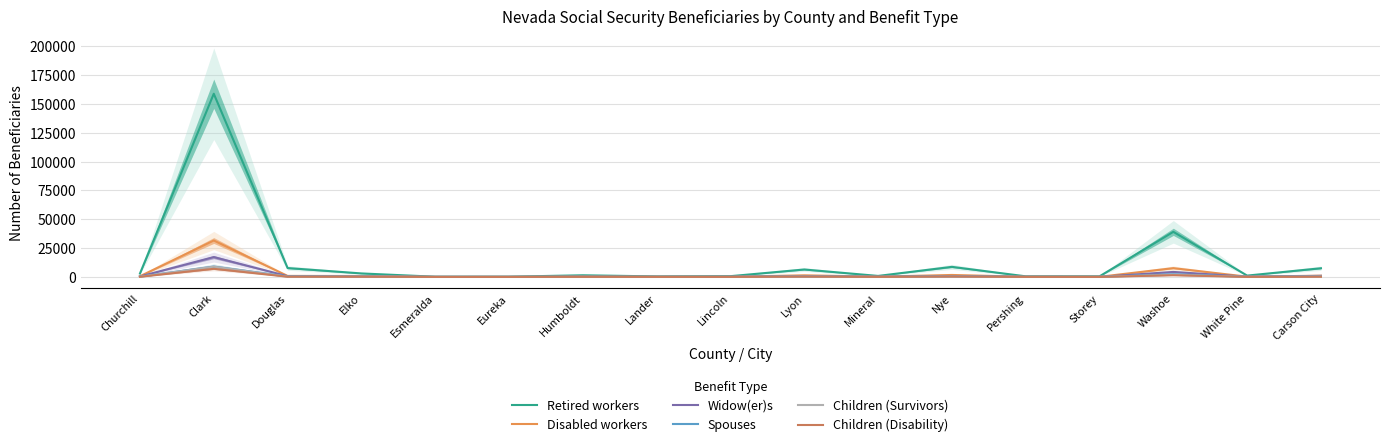

Rank the categories by Spouses value from lowest to highest.

Esmeralda, Eureka, Storey, Lander, Pershing, Lincoln, Mineral, White Pine, Humboldt, Elko, Churchill, Lyon, Nye, Douglas, Carson City, Washoe, Clark